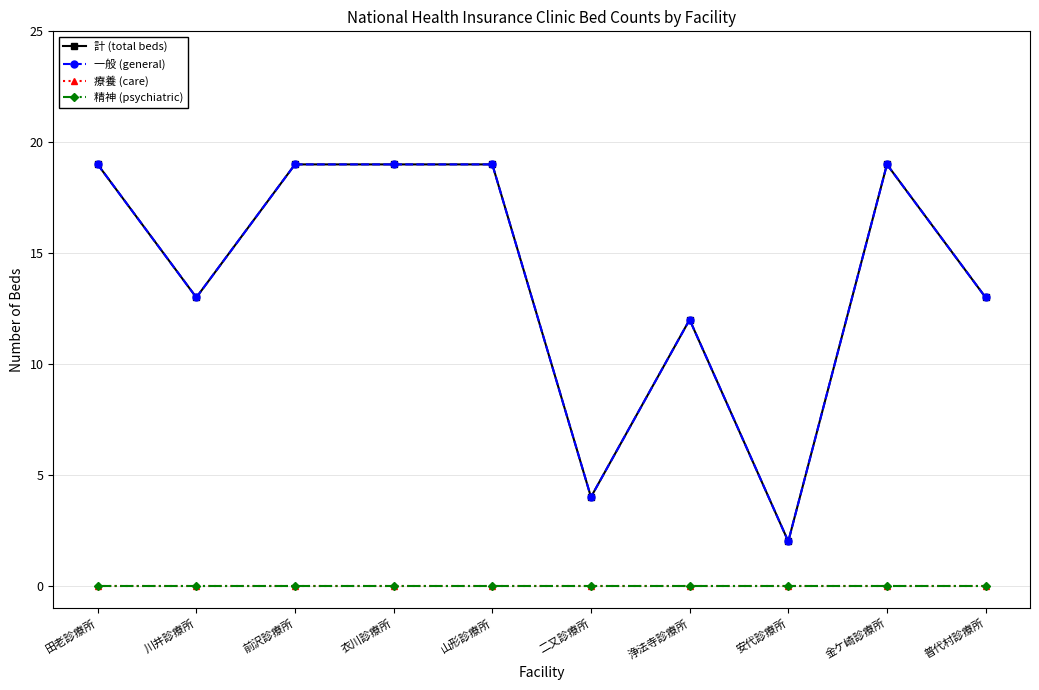

At which category is the sum across all series the highest?

田老診療所